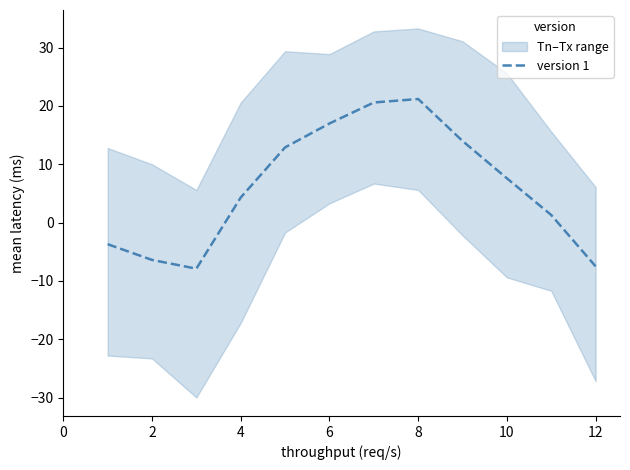

How many interior local peaks (higher than both neighbors) does the data have?

1